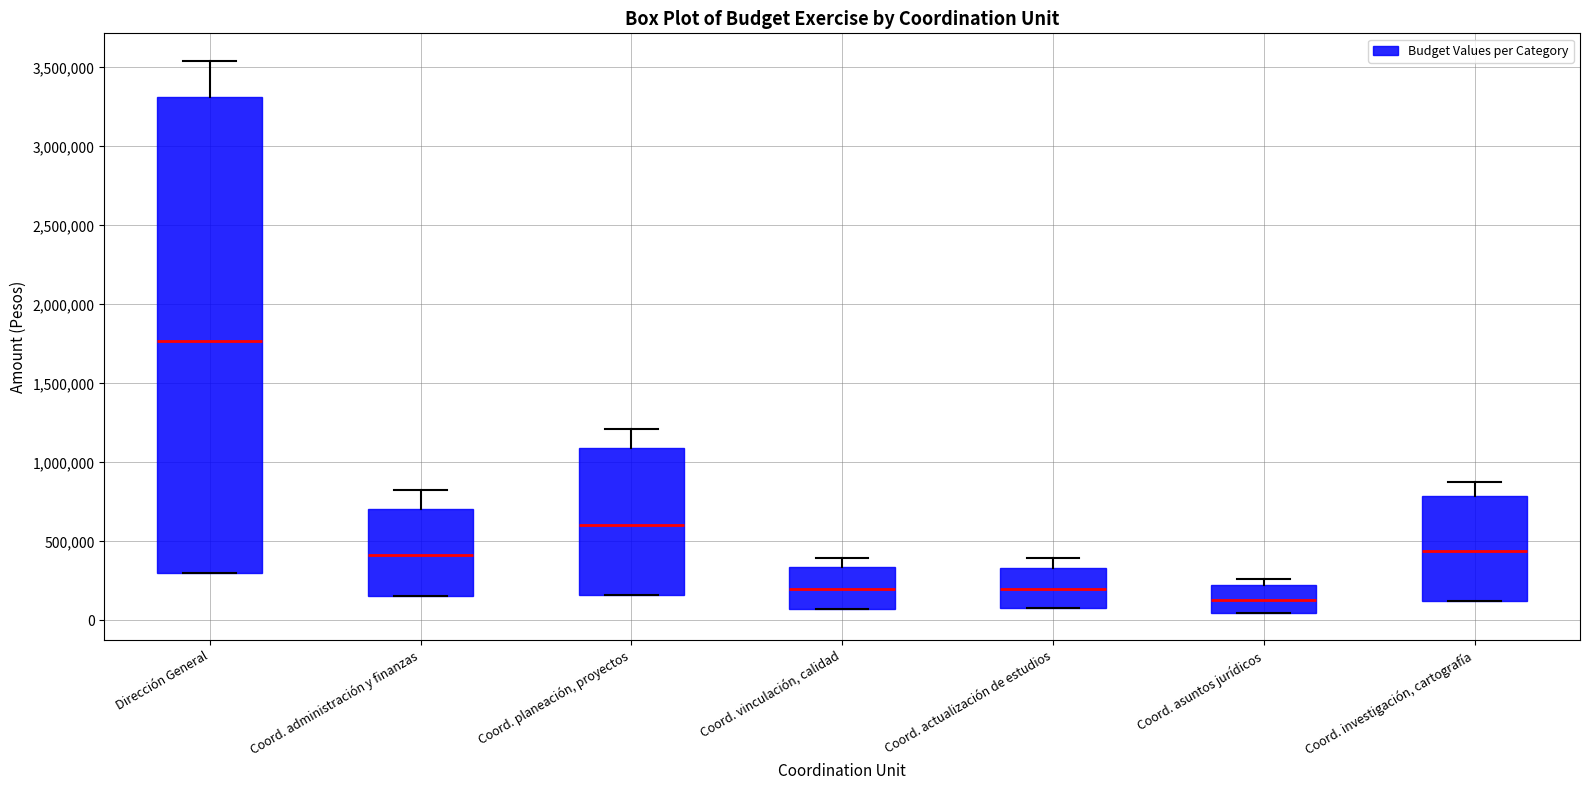

Which box has the lowest median line?

Coord. asuntos jurídicos